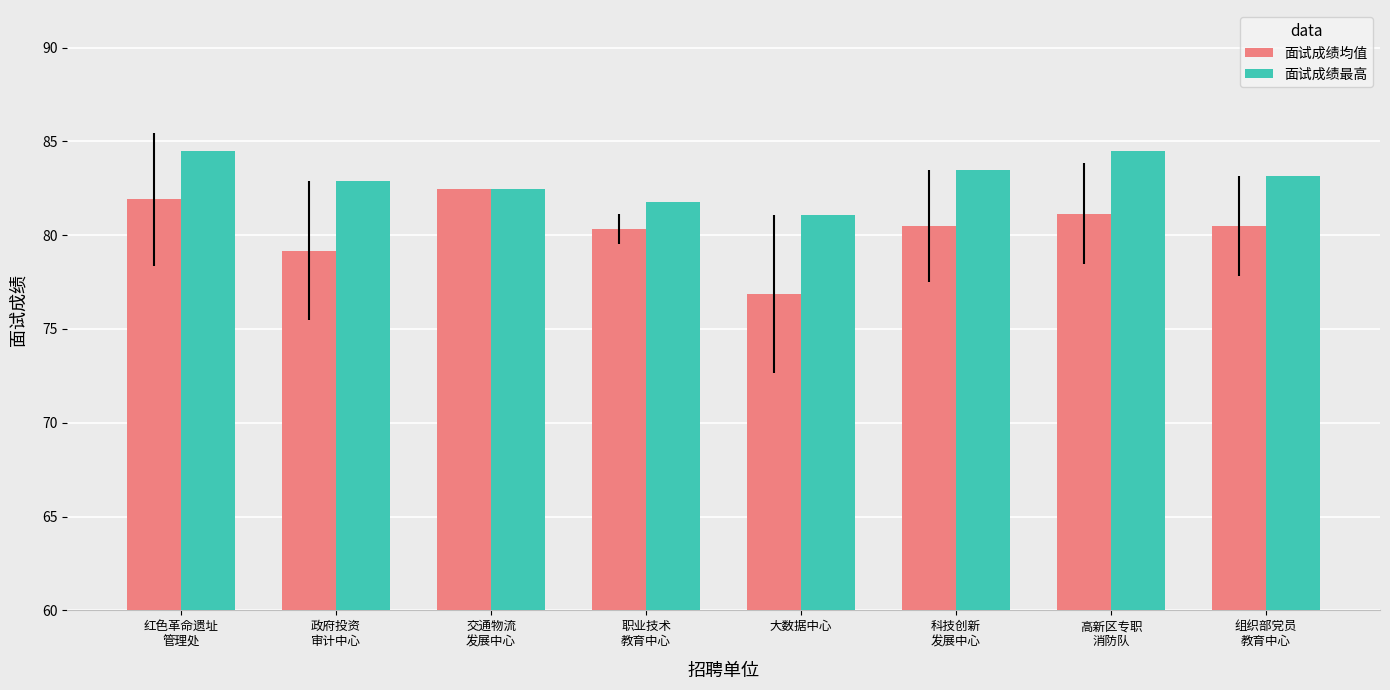

What is the highest value of the 面试成绩均值 series?

82.5